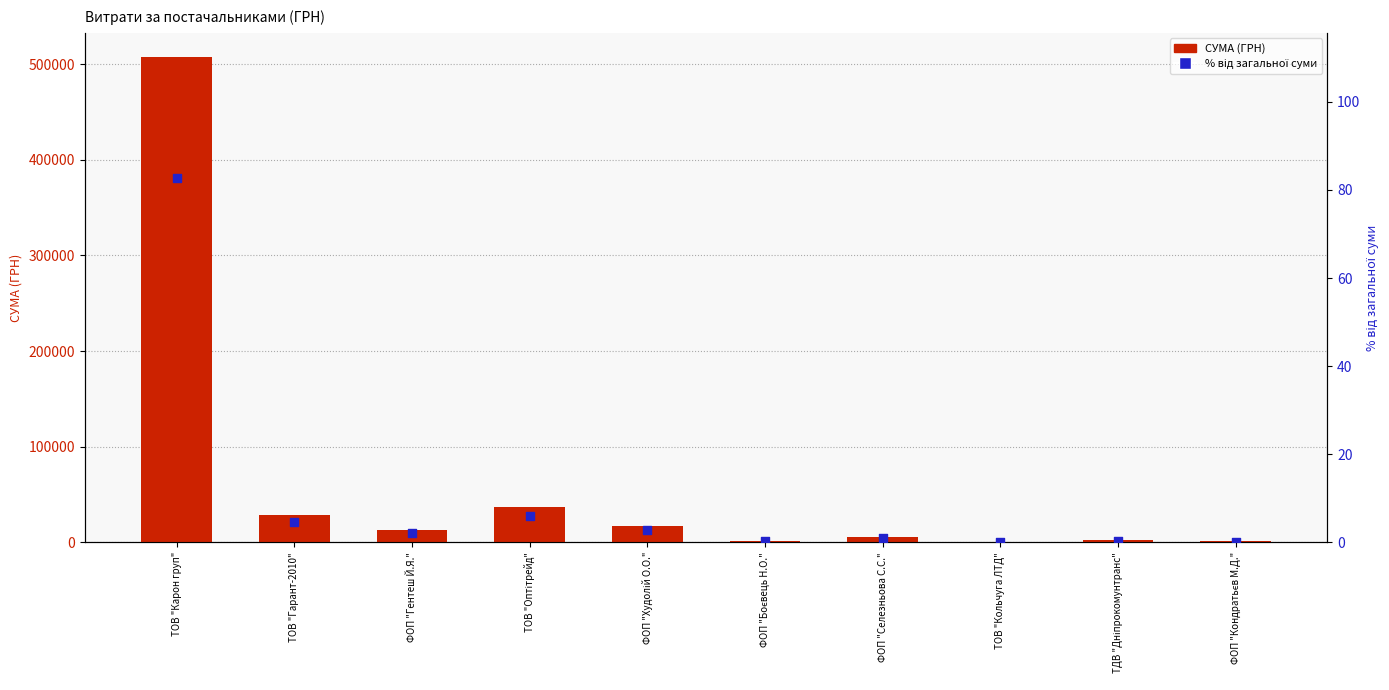

Which series has the widest spread of Y values?

СУМА (ГРН)